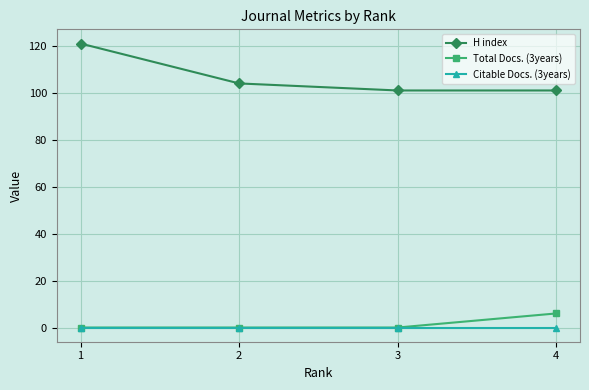

How many lines are shown in the chart?

3